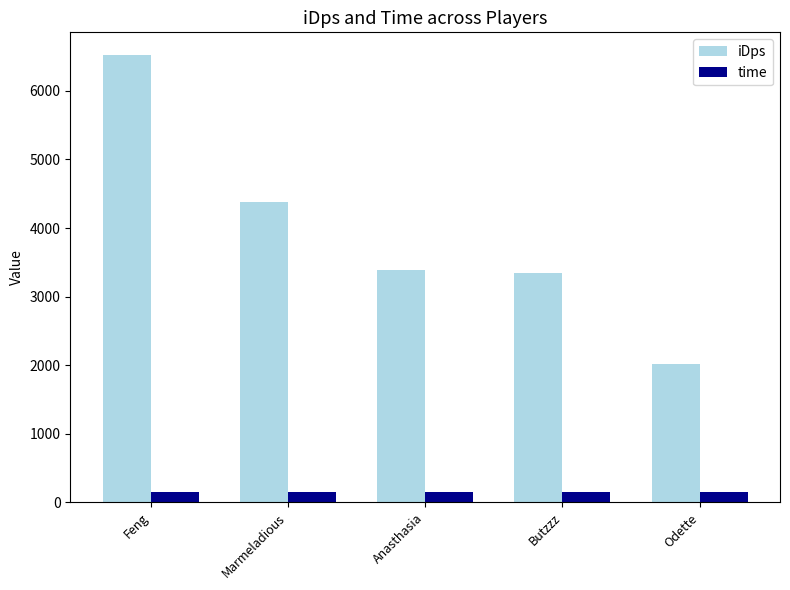

Which series has the largest total across all categories?

iDps